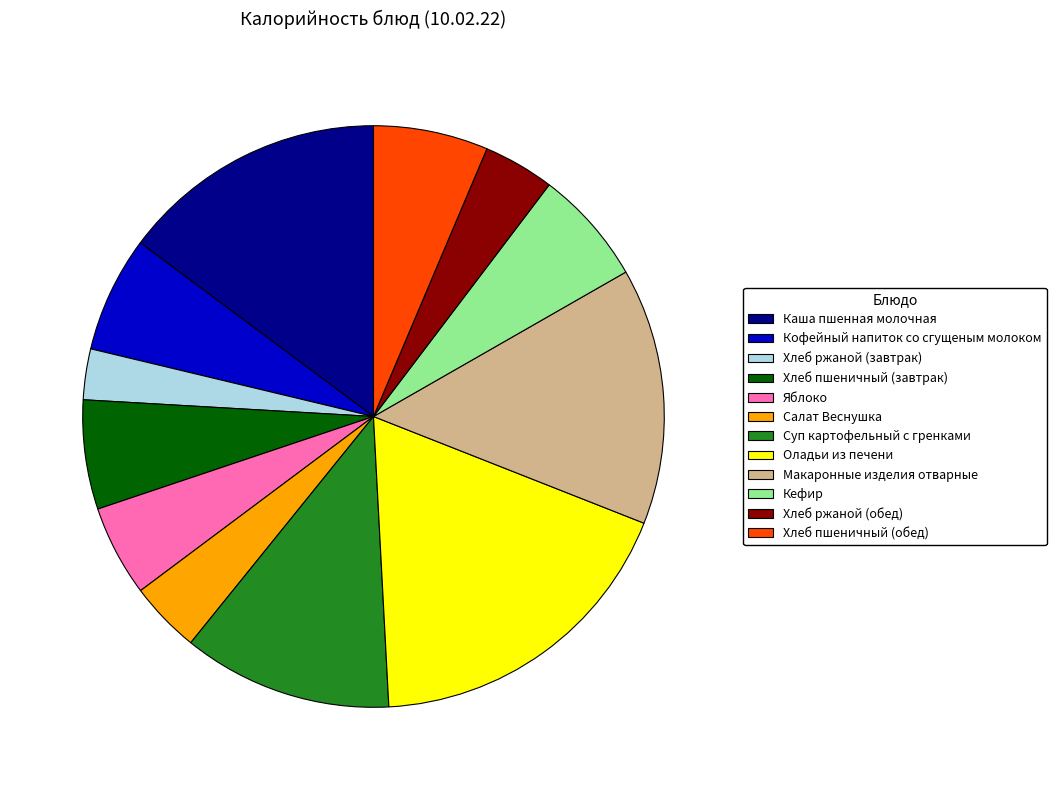

Do Оладьи из печени and Суп картофельный с гренками together represent more than half of the pie?

No